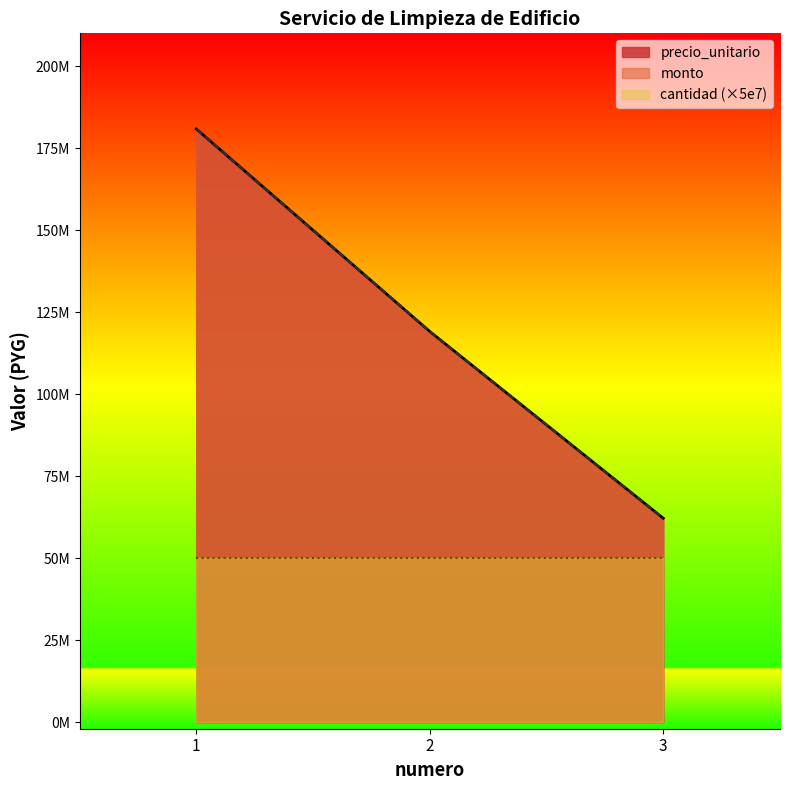

What is the value of the precio_unitario point at the 2nd from the left?

119106072